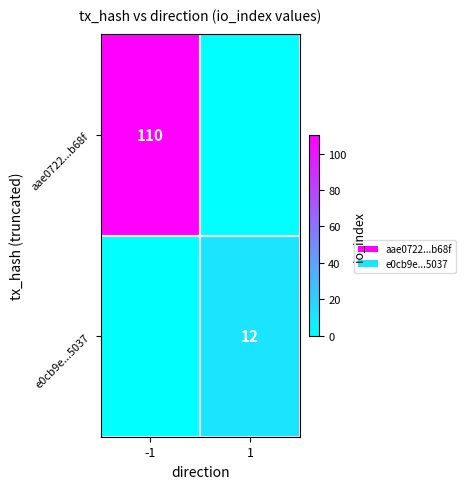

How many data points does each series have?

2